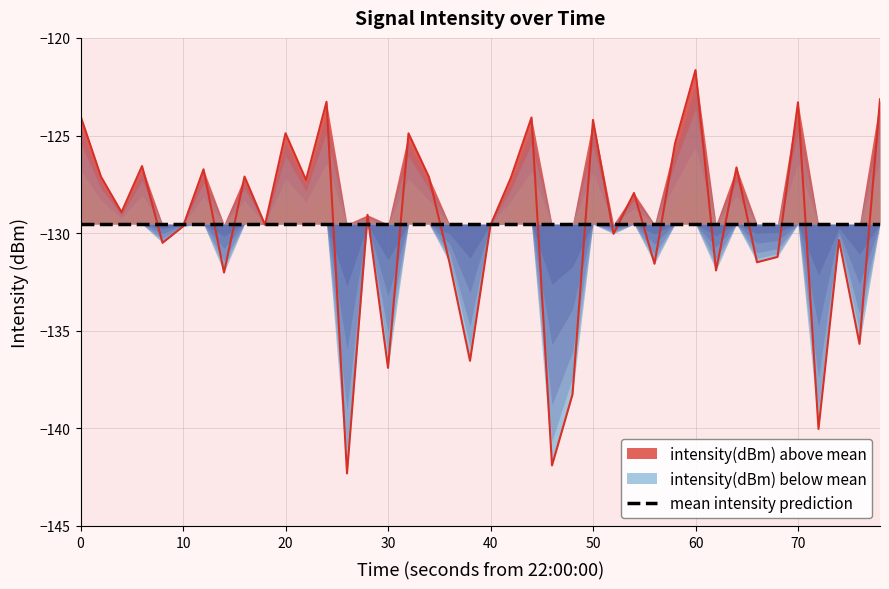

What is the greatest value displayed?

-121.6